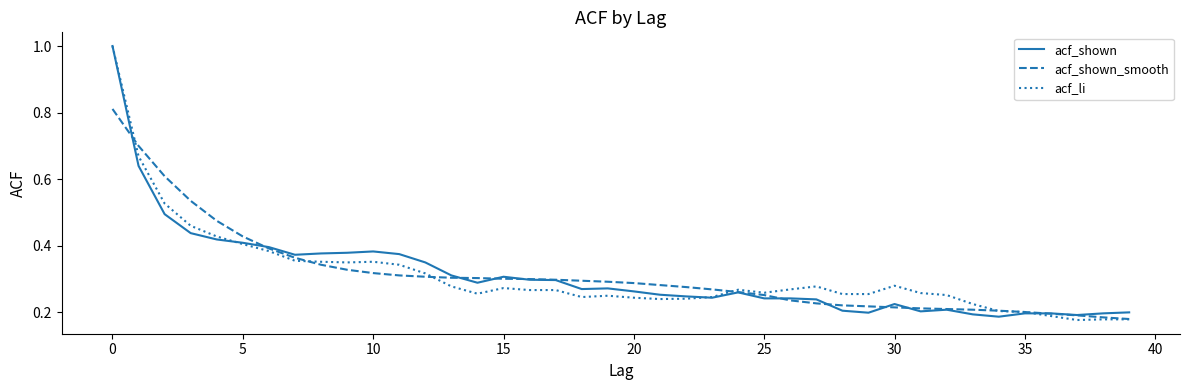

At how many categories does at least one series exceed 0?

40